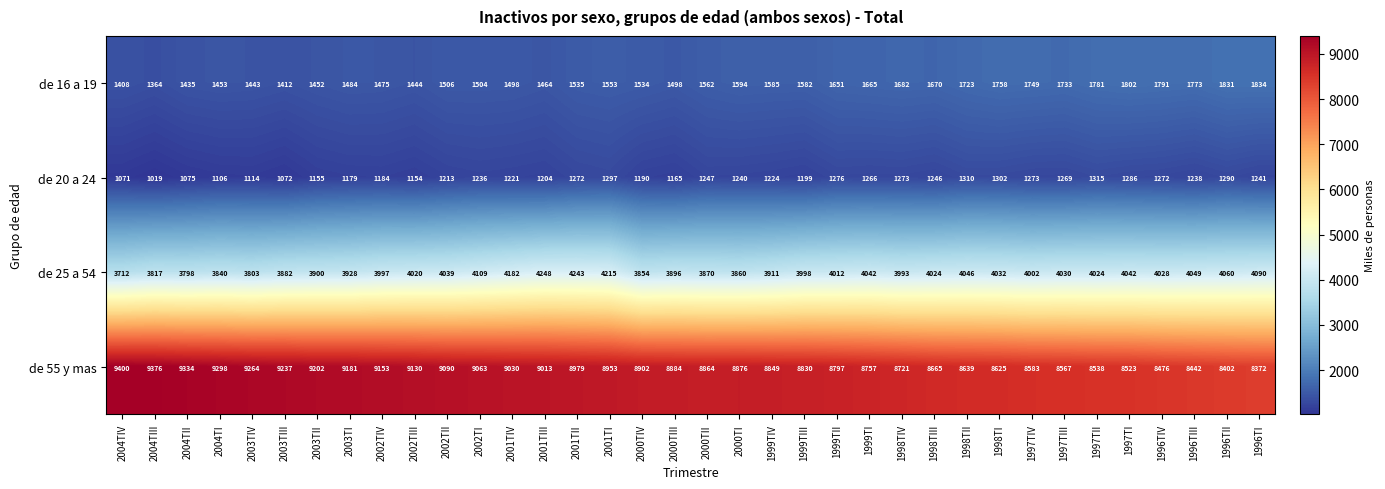

Read the de 25 a 54 value at 2002TI.

4109